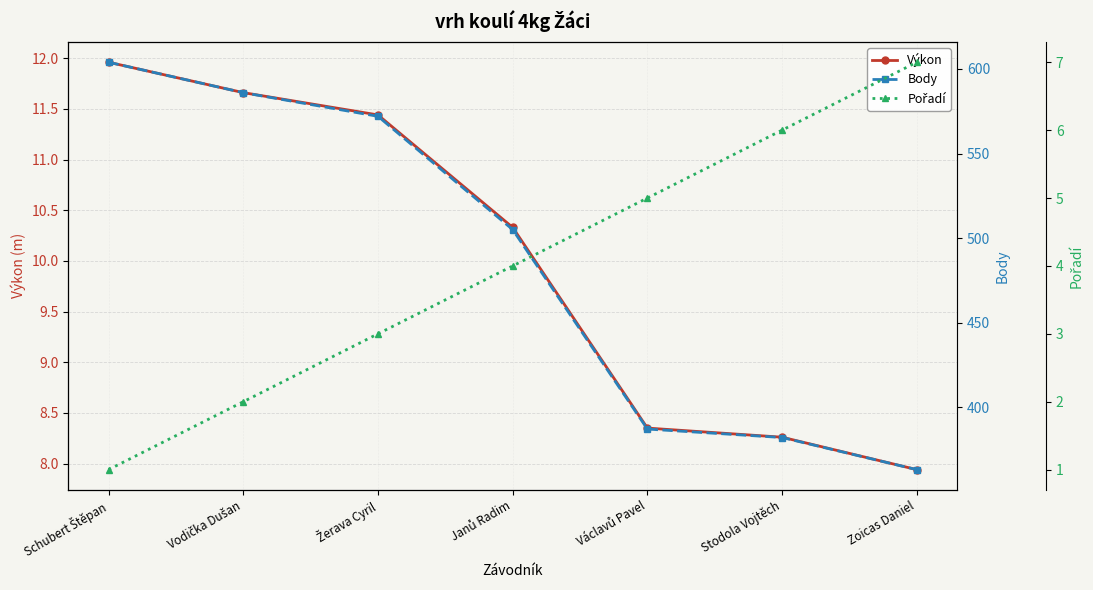

At which category is the sum across all series the highest?

Schubert Štěpan